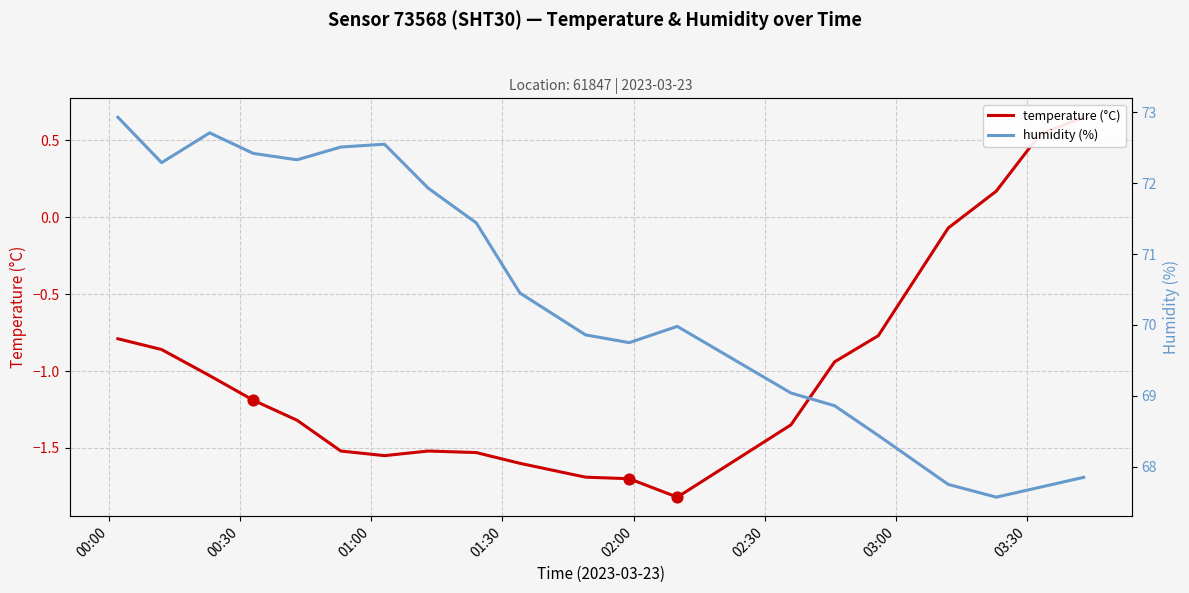

At which category is the sum across all series the highest?

00:00